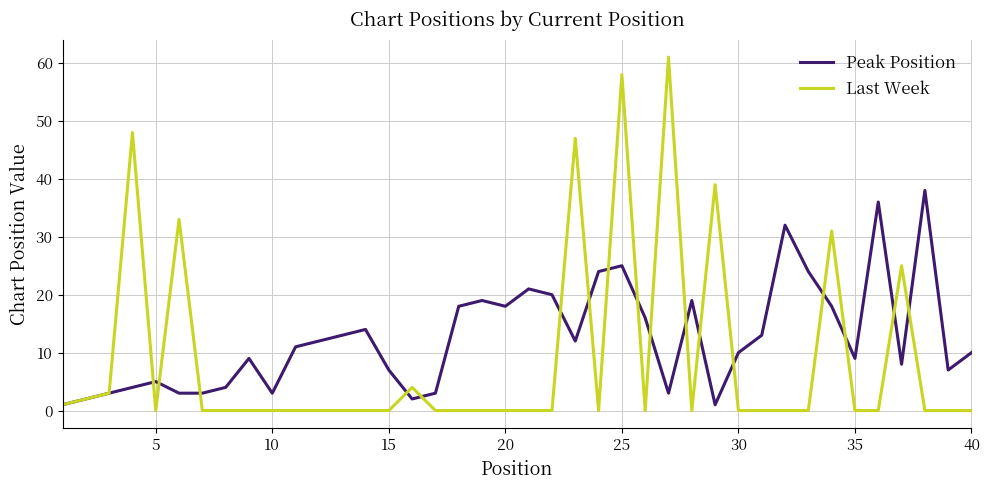

What is the highest value of the Peak Position series?

38